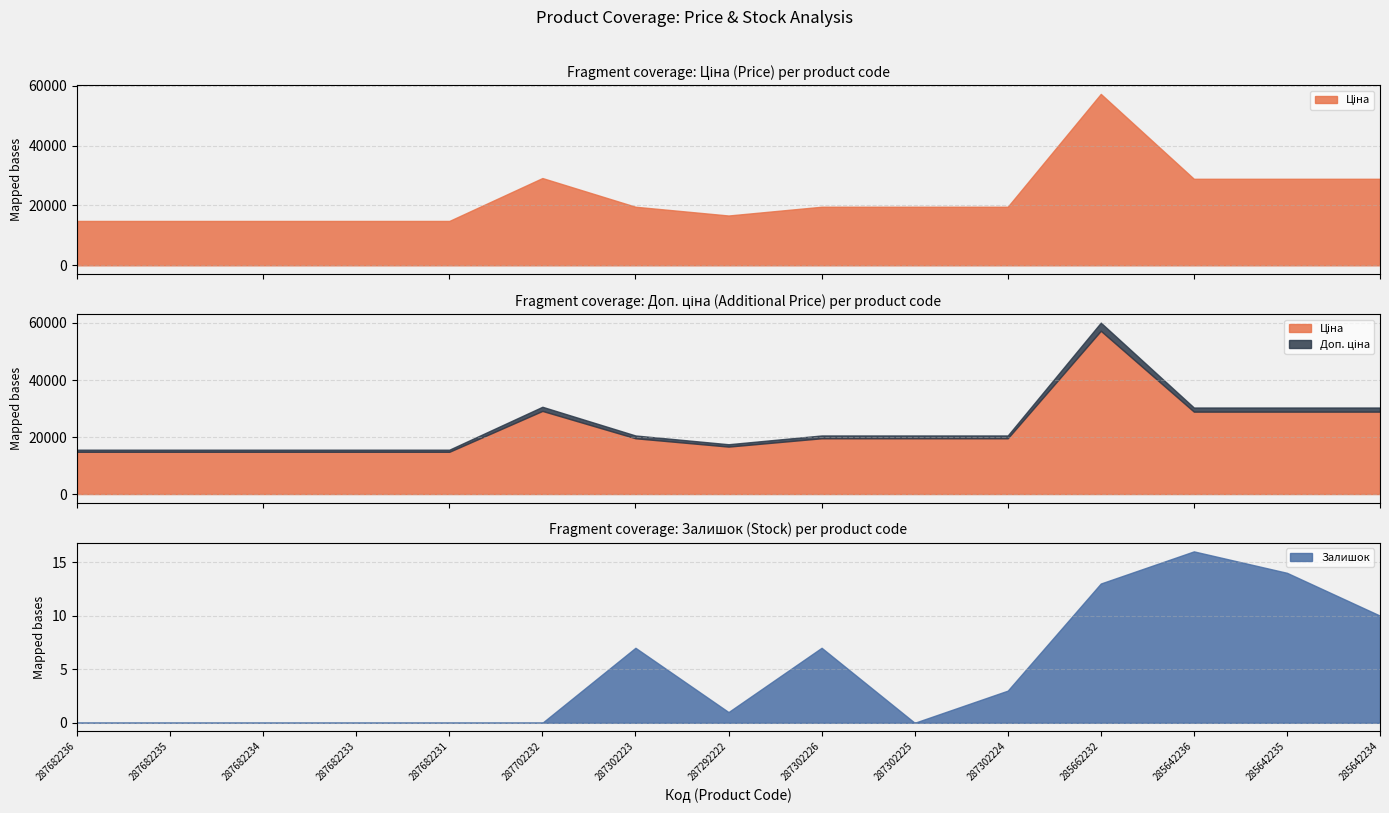

Where is the first local maximum for Залишок?

287302223